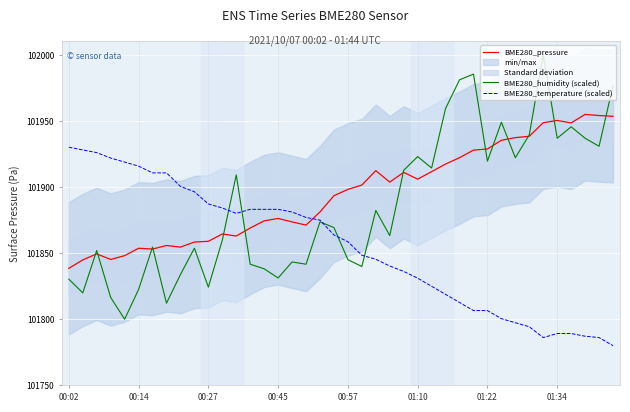

Is it true that BME280_humidity (scaled) equals 169594.7 at 00:14?

False